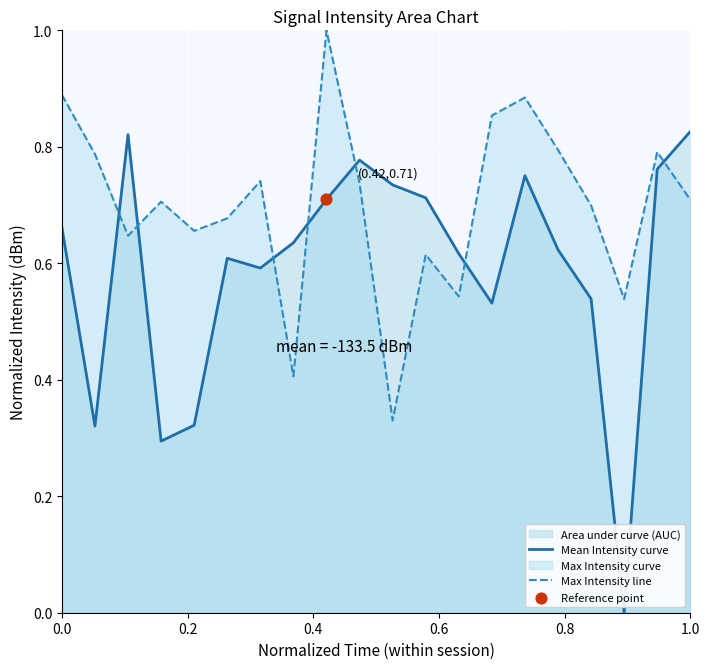

Which series has the largest total across all categories?

Max Intensity line